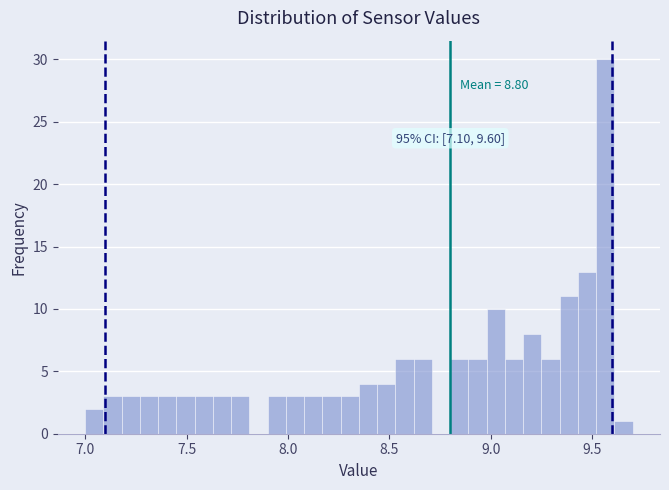

Read against the x-axis, roughly where is the centre of the tallest bar?

9.55